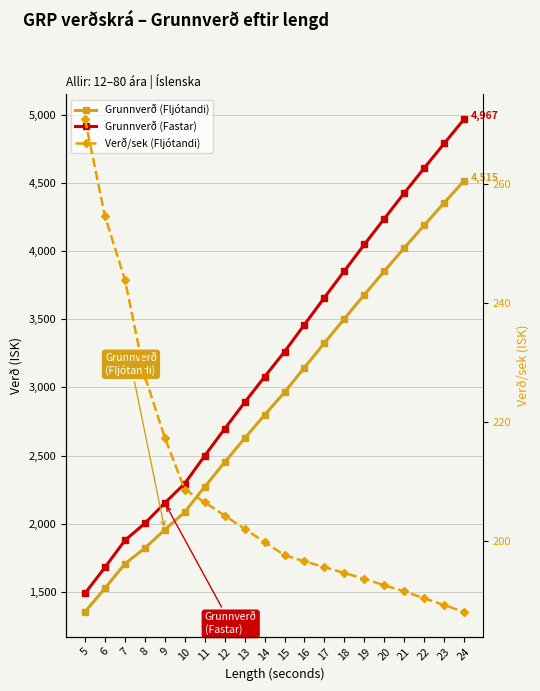

What is the average value of the Verð/sek (Fljótandi) series?

208.3